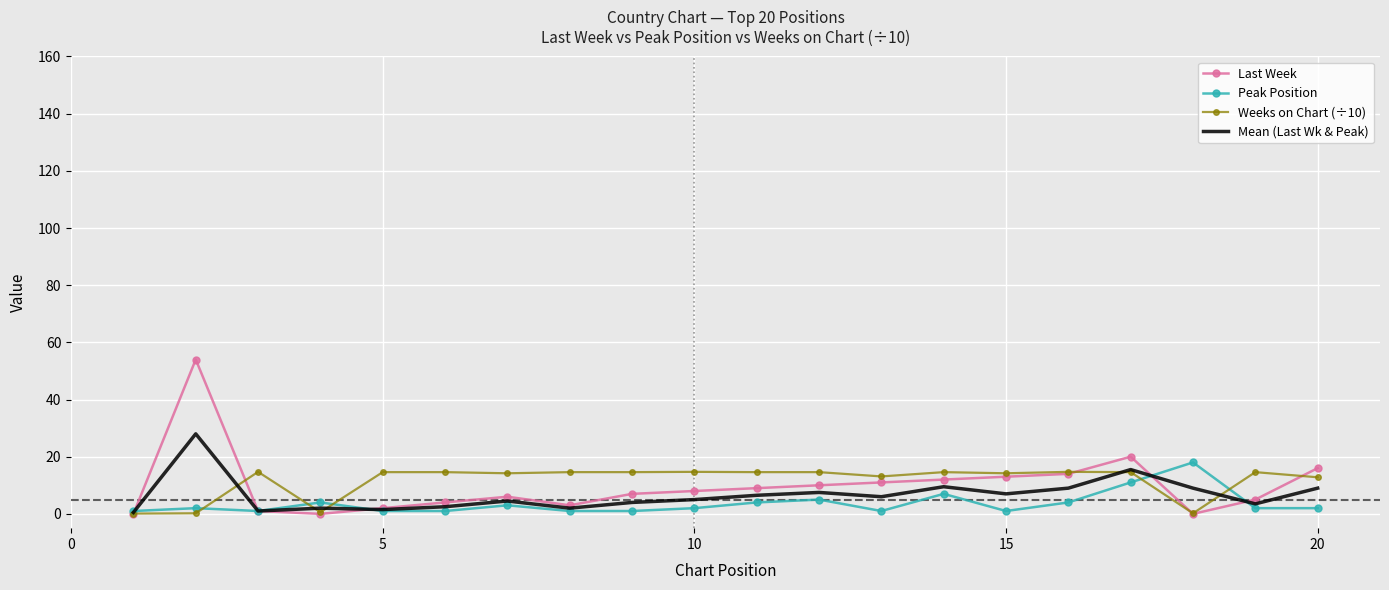

Which series ends up on top after the final intersection of Last Week and Weeks on Chart (÷10)?

Last Week